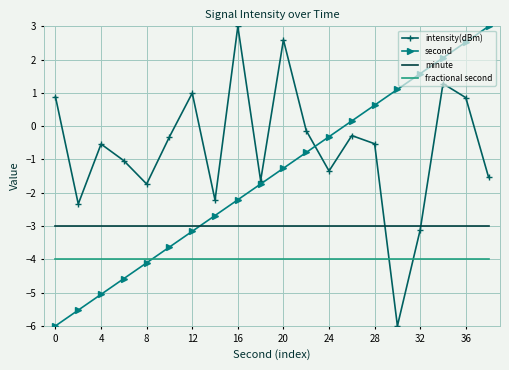

Which series has the largest total across all categories?

intensity(dBm)